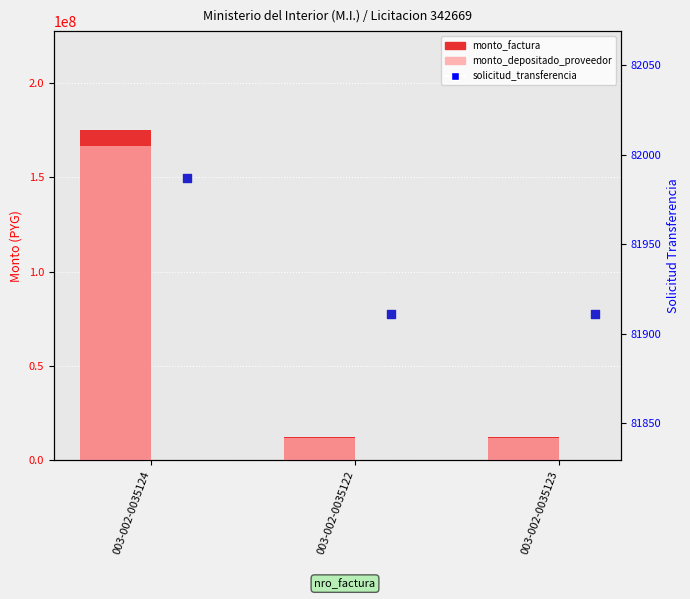

Is the value of solicitud_transferencia at 003-002-0035122 greater than the value of monto_depositado_proveedor at 003-002-0035124?

No